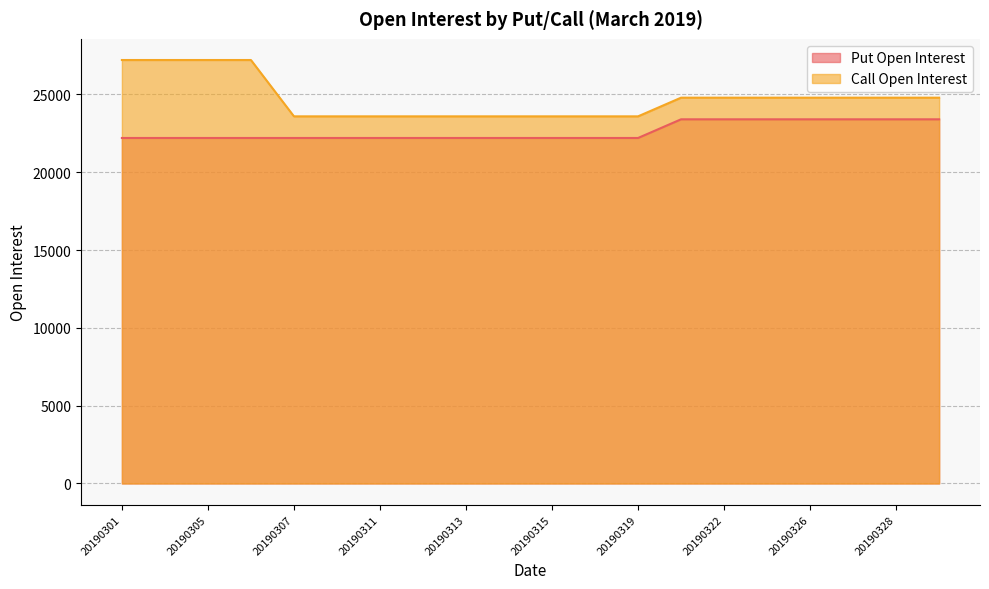

At which category is the sum across all series the highest?

20190301